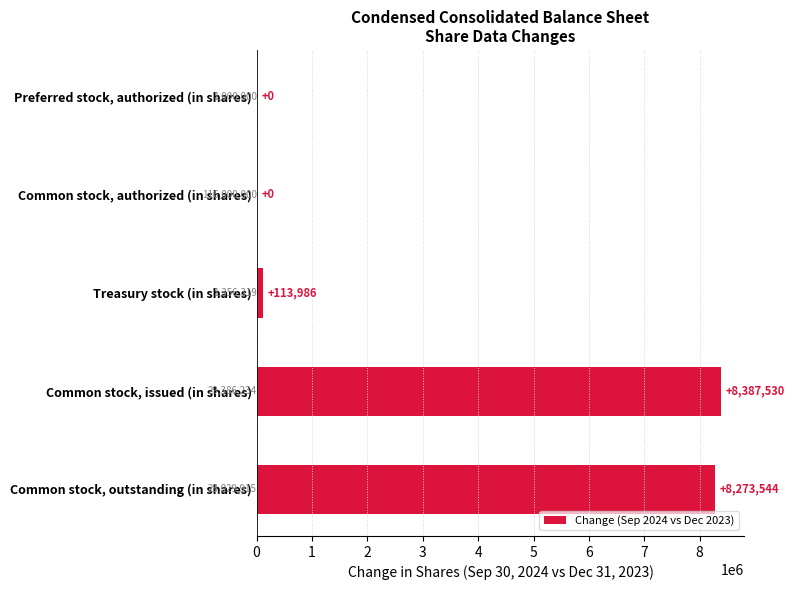

Reading bottom to top, what are all the values shown in this chart?

Common stock, outstanding (in shares)=8273544	Common stock, issued (in shares)=8387530	Treasury stock (in shares)=113986	Common stock, authorized (in shares)=0	Preferred stock, authorized (in shares)=0